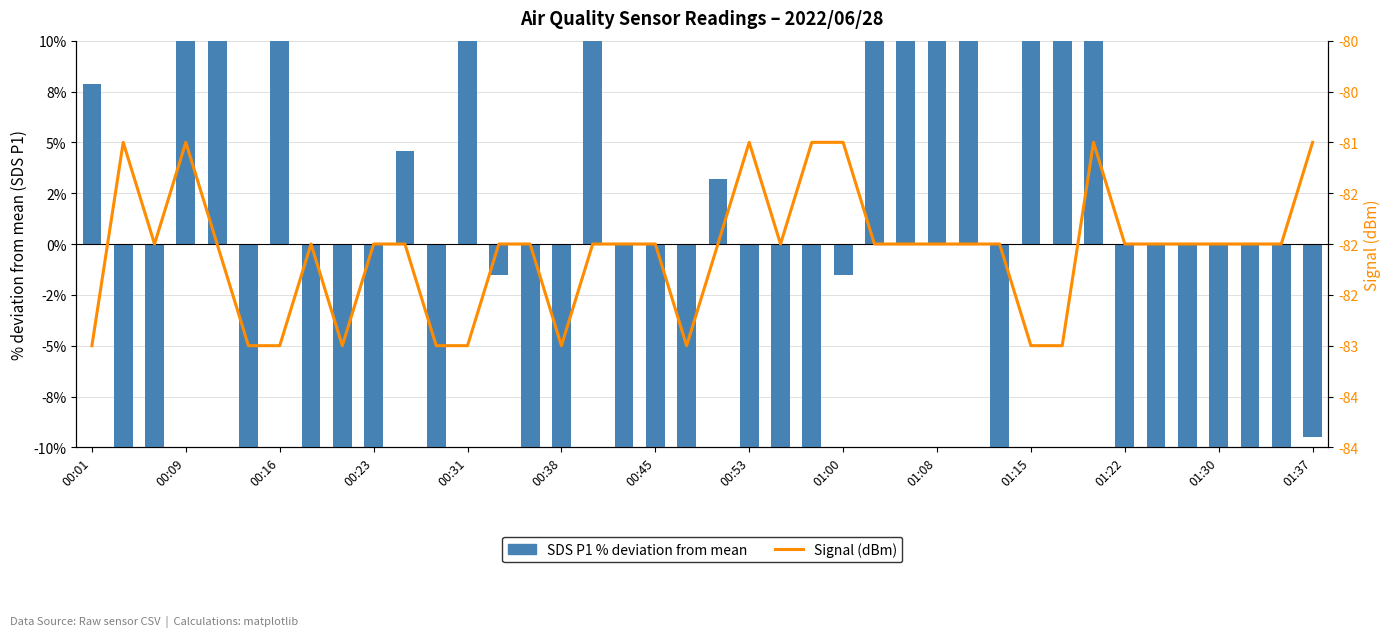

True or false: SDS P1 % deviation from mean has a value of -4.2 at 00:45.

False